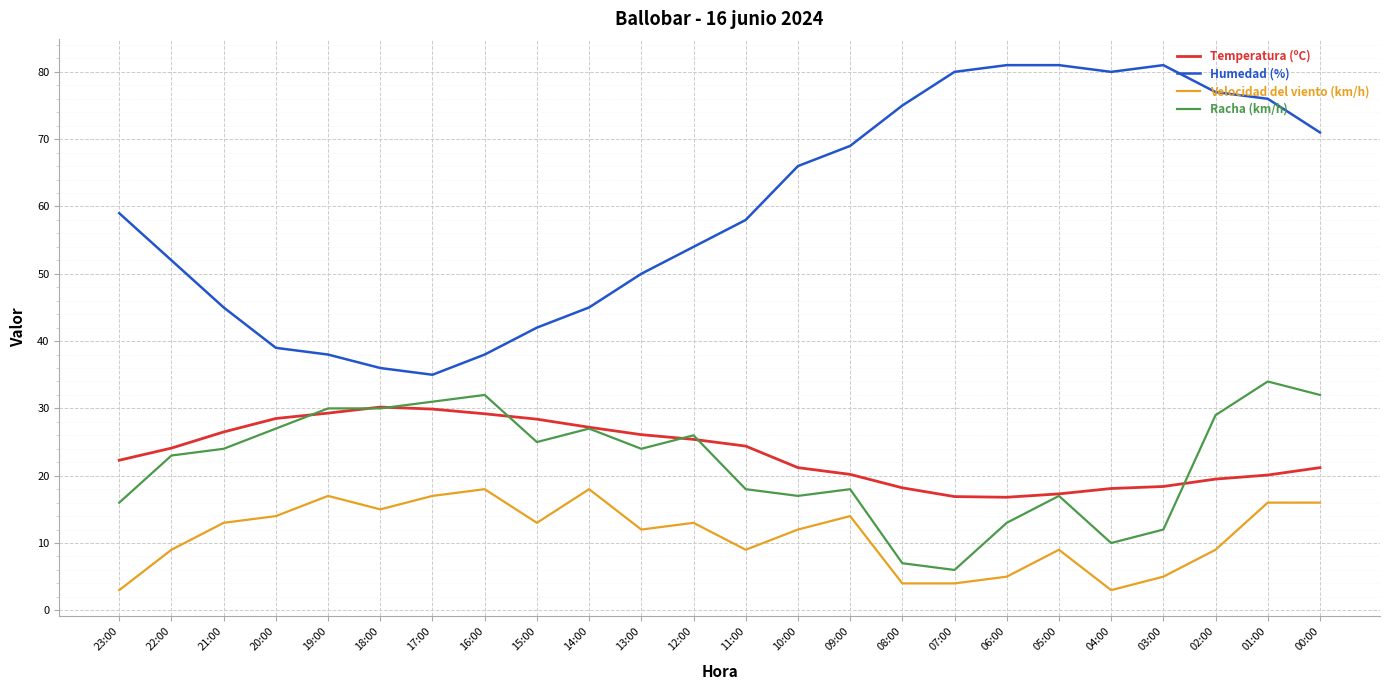

Which series has the widest spread of values?

Humedad (%)